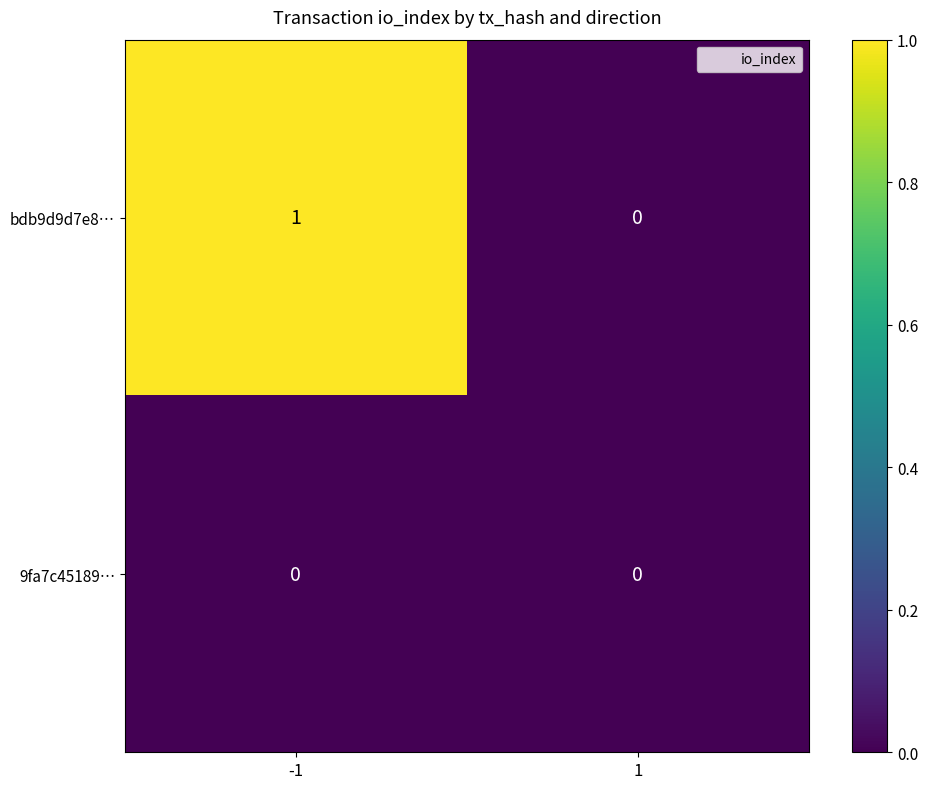

Reading left to right, list all the values displayed in this chart.

bdb9d9d7e8…: -1=1	1=0
9fa7c45189…: -1=0	1=0